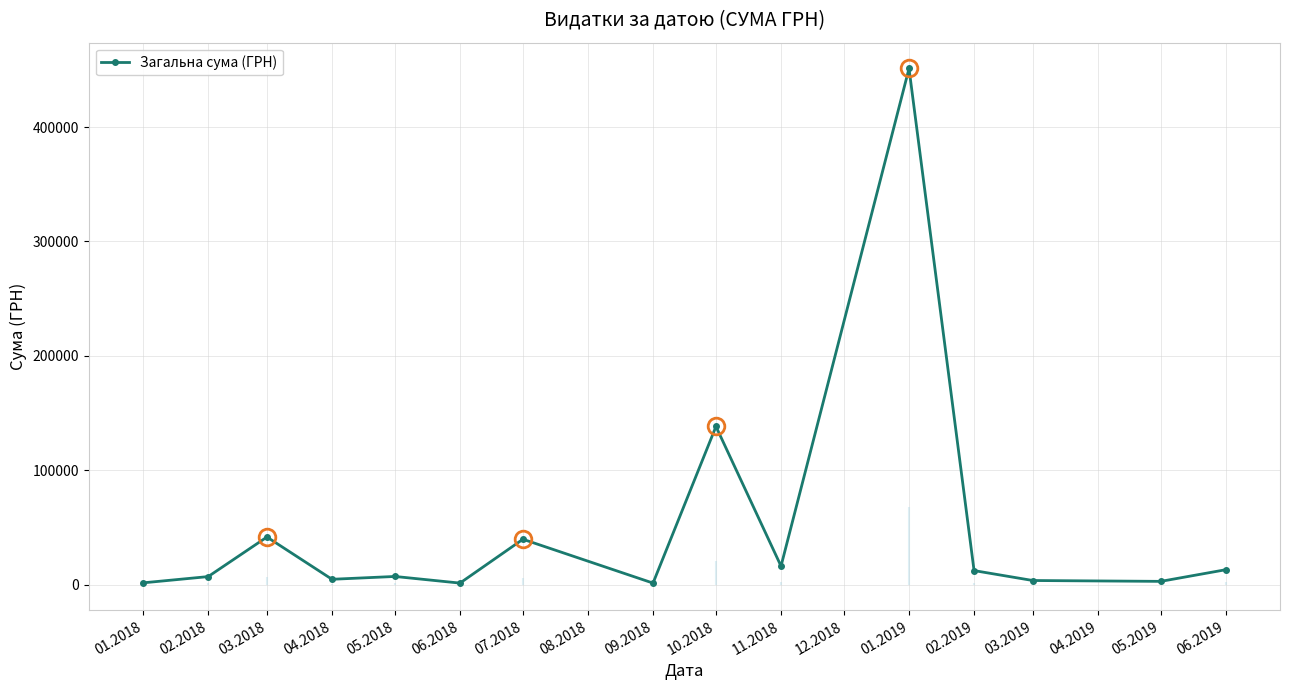

What is the smallest value displayed?

1320.0